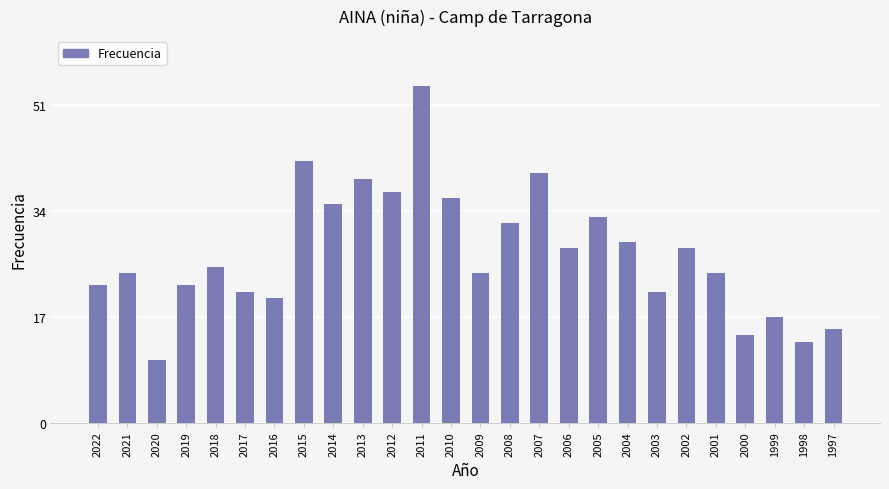

What is the difference between the second highest and second lowest values?

29